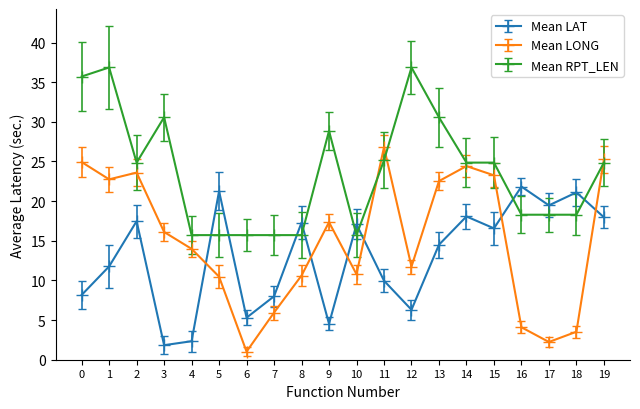

What is the value of the Mean RPT_LEN point at the 4th from the left?

30.6